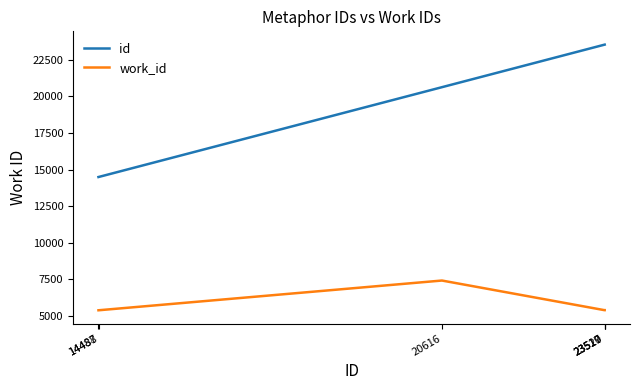

Which series changed the most between 14488 and 23519?

id